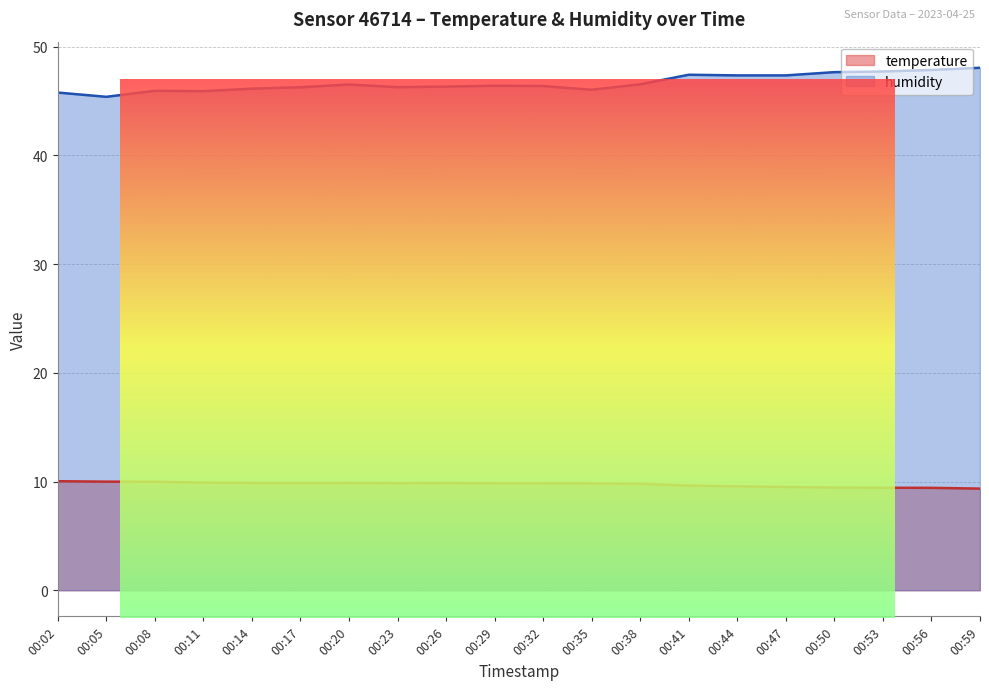

Rank the series by their maximum value, from lowest to highest.

temperature, humidity